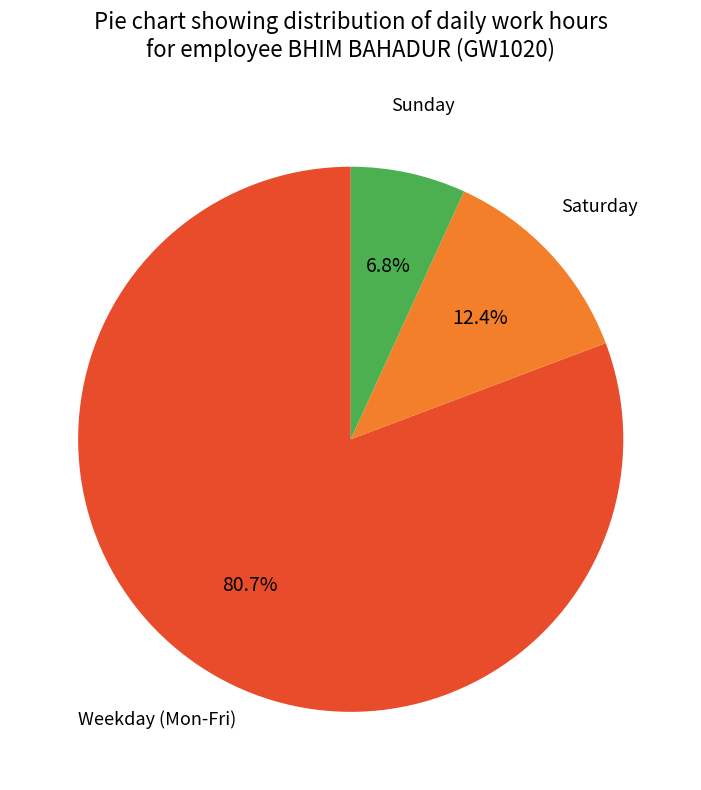

Does any single category account for the majority?

Yes